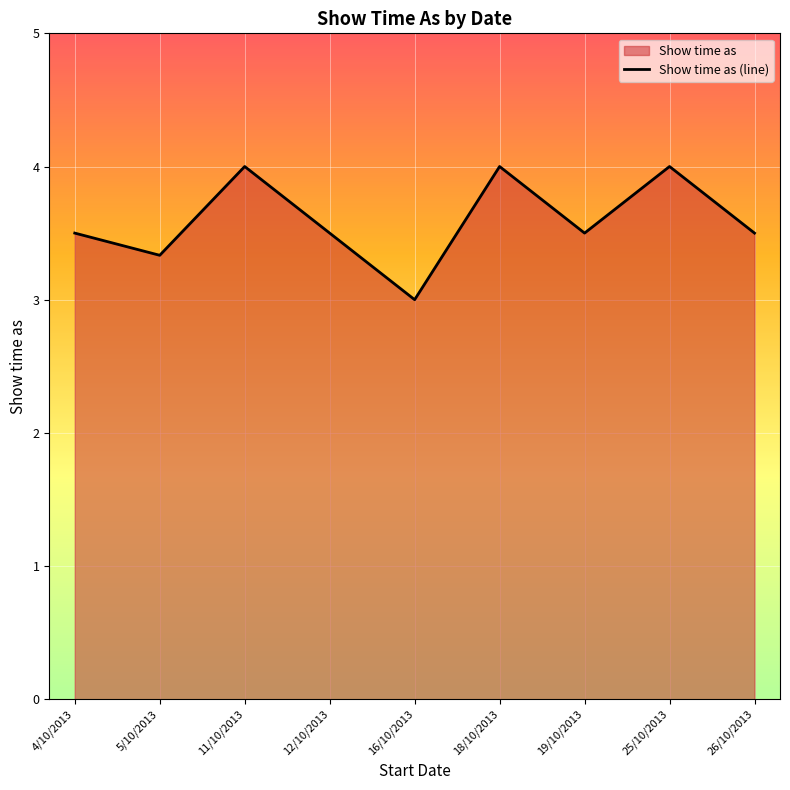

List the labels in order of value, smallest first.

16/10/2013, 5/10/2013, 4/10/2013, 12/10/2013, 19/10/2013, 26/10/2013, 11/10/2013, 18/10/2013, 25/10/2013